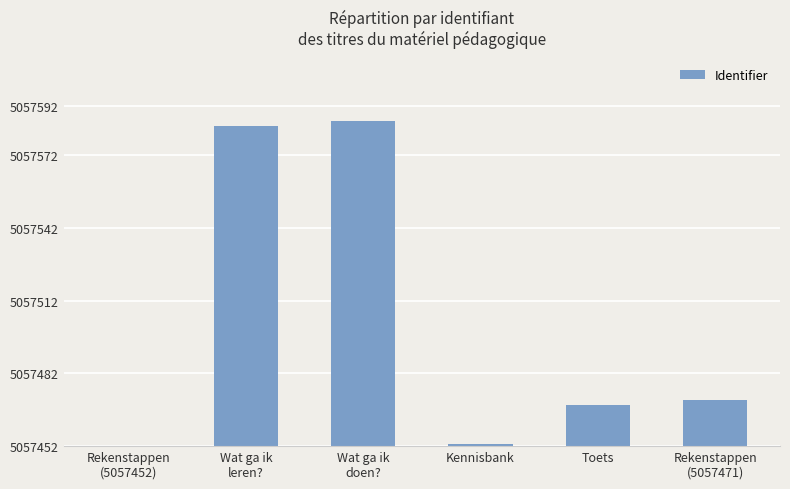

Are the bars horizontal?

No